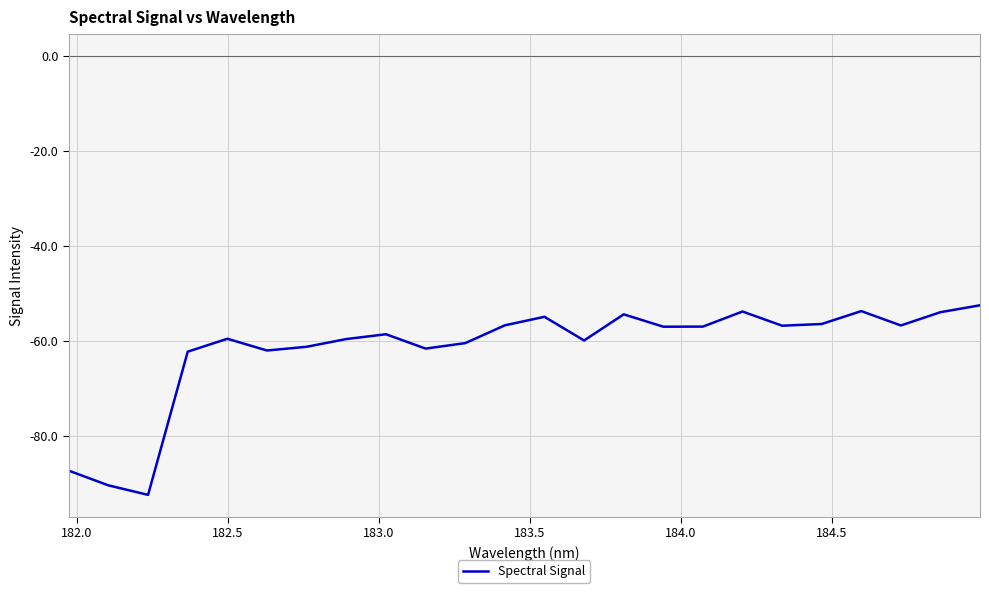

What is the greatest value displayed?

-52.5